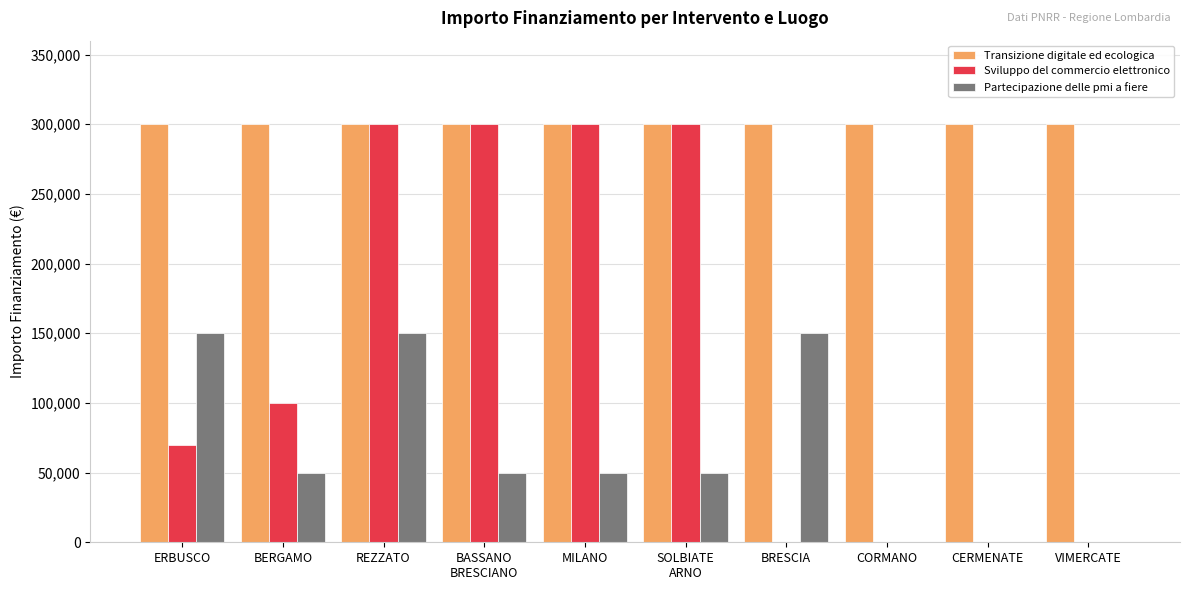

Are the bars horizontal?

No